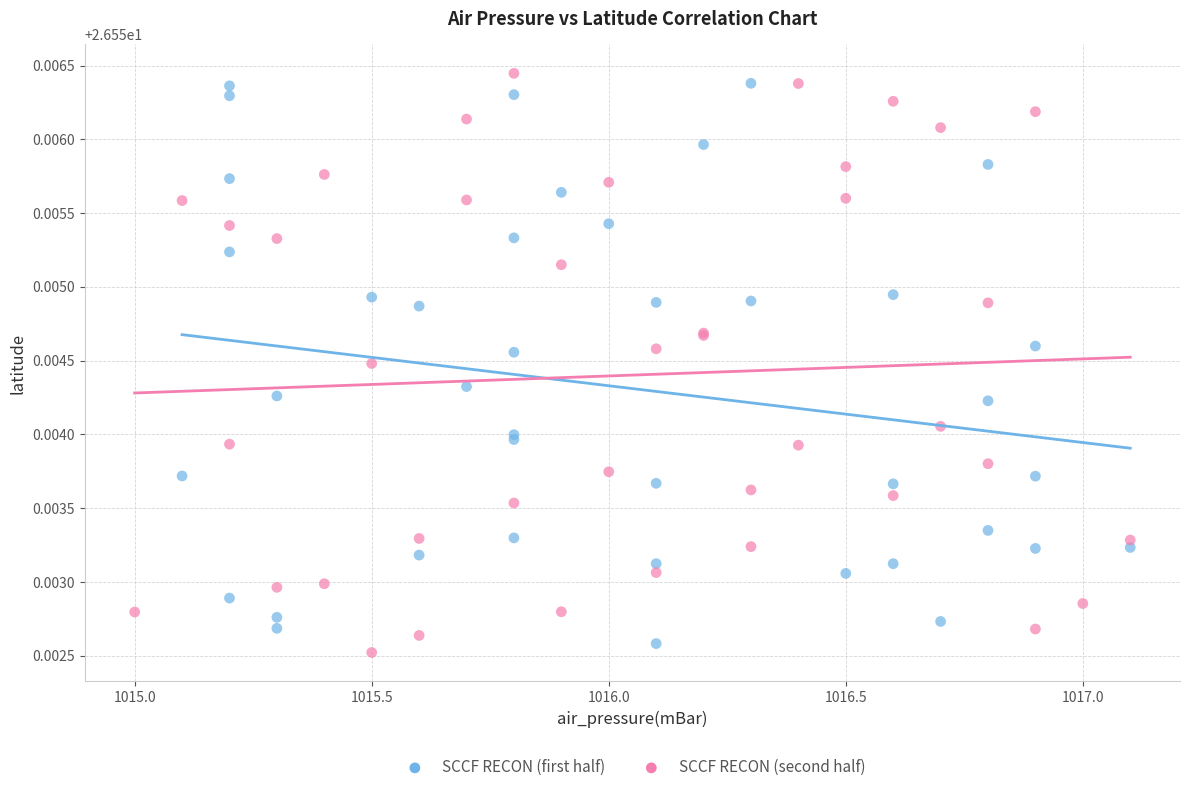

What are all the series names shown in the legend?

SCCF RECON (first half), SCCF RECON (second half)